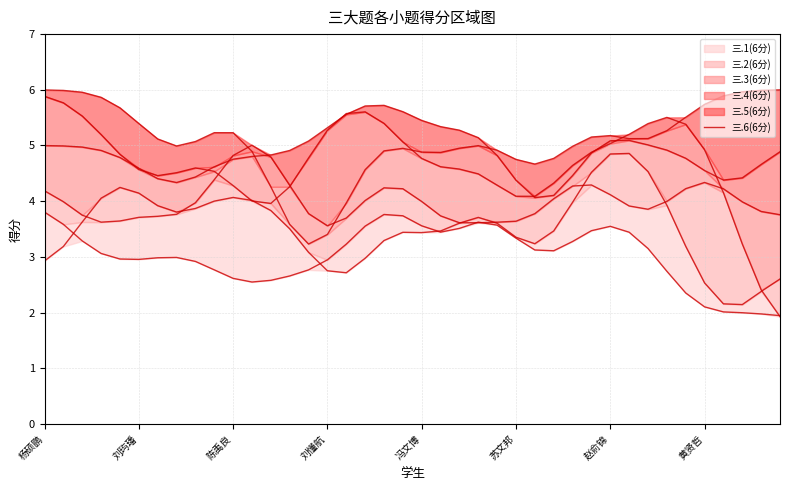

Between which two adjacent categories do 三.2(6分) and 三.1(6分) first intersect?

9 and 10